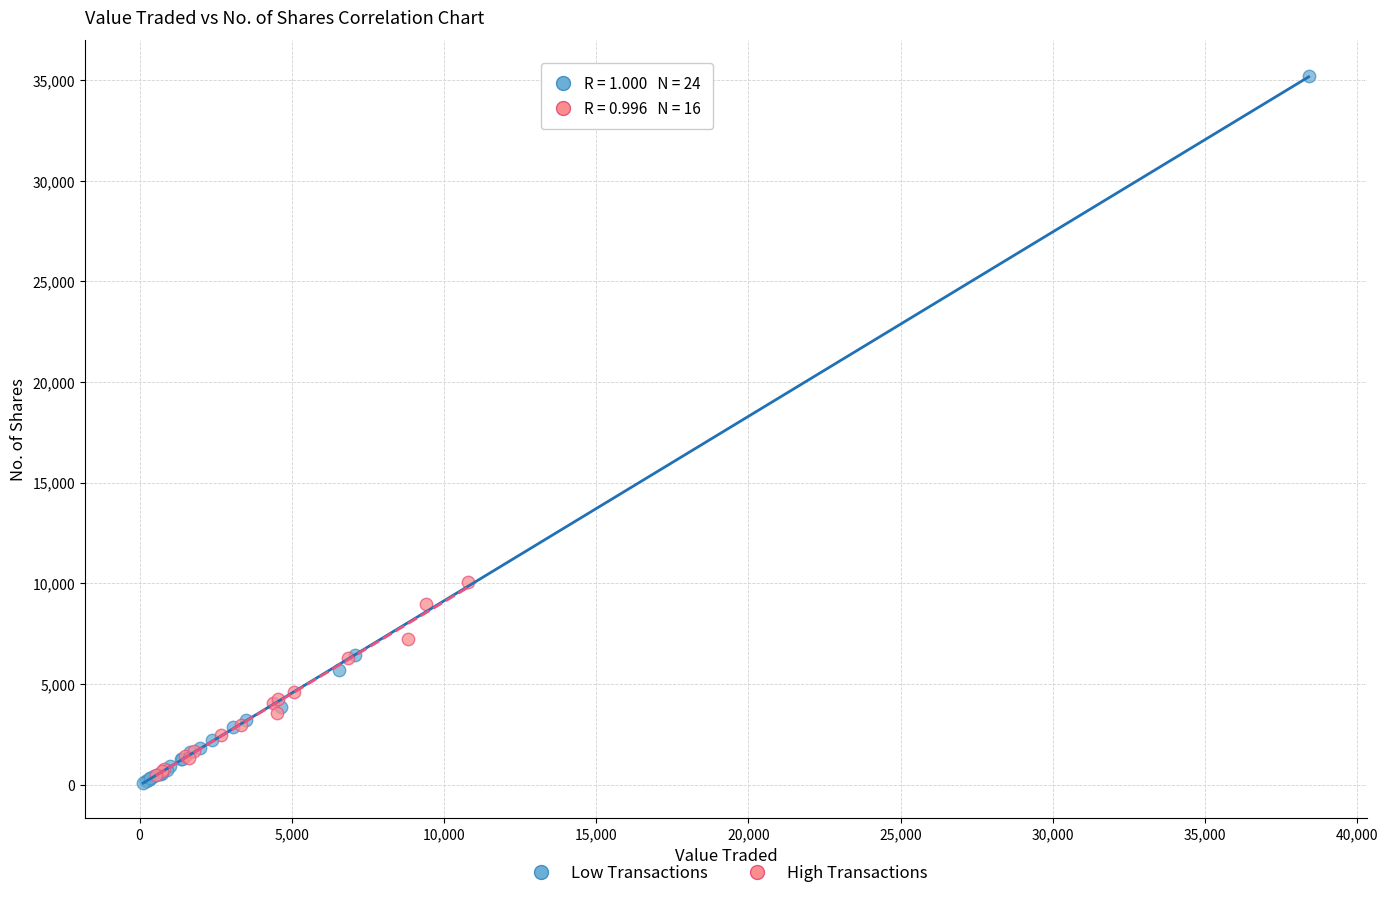

Which series has the widest spread of Y values?

Low Transactions